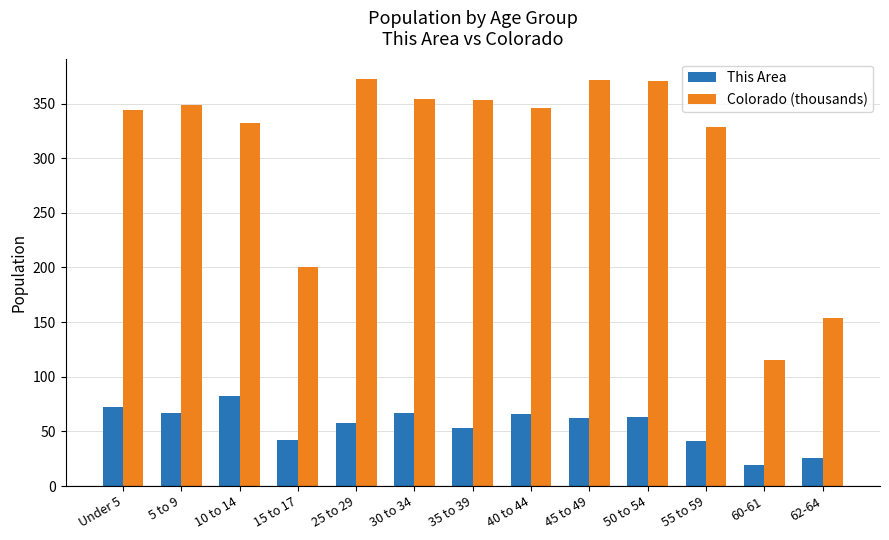

How many groups of bars are there?

13